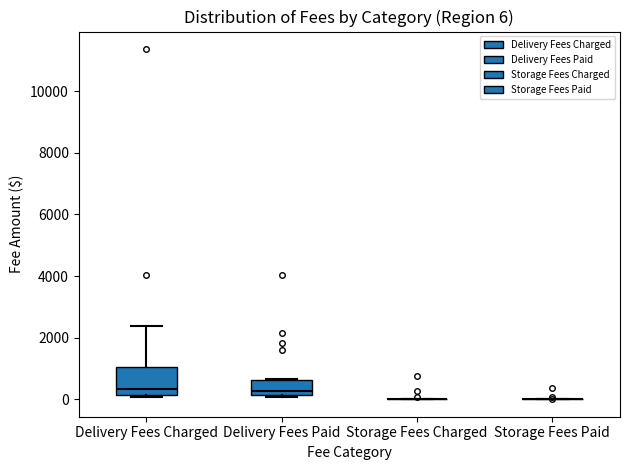

Which box is the tallest, from its lower edge to its upper edge?

Delivery Fees Charged